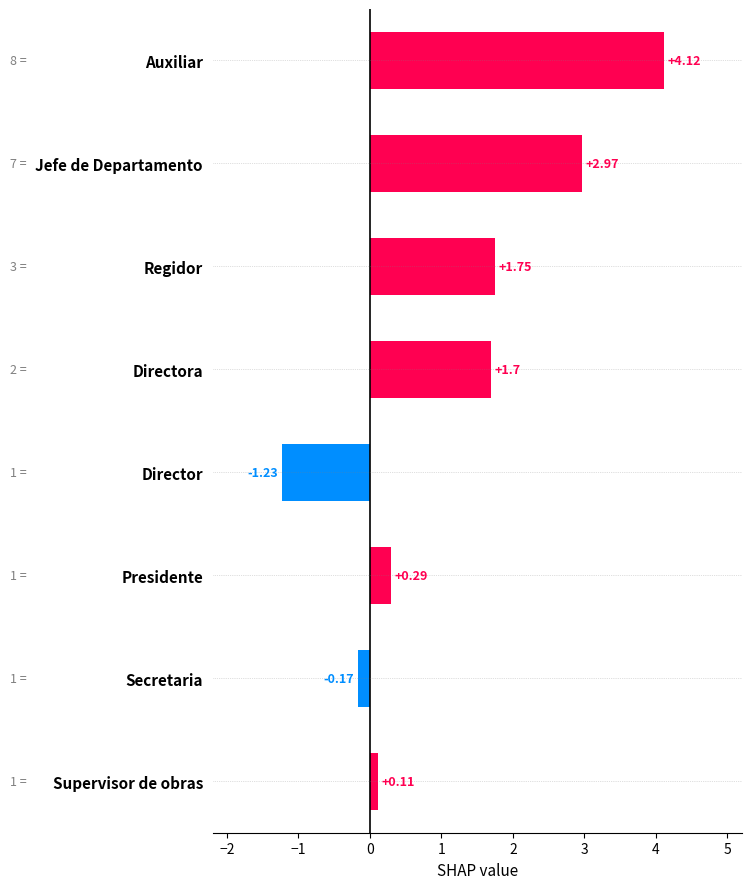

How many negative values are there?

2